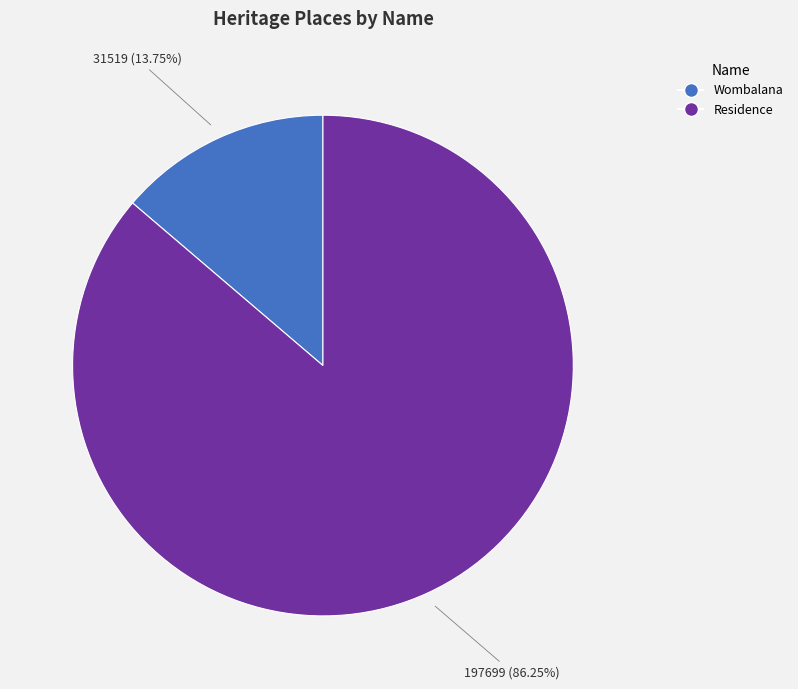

Which slice is the largest?

Residence